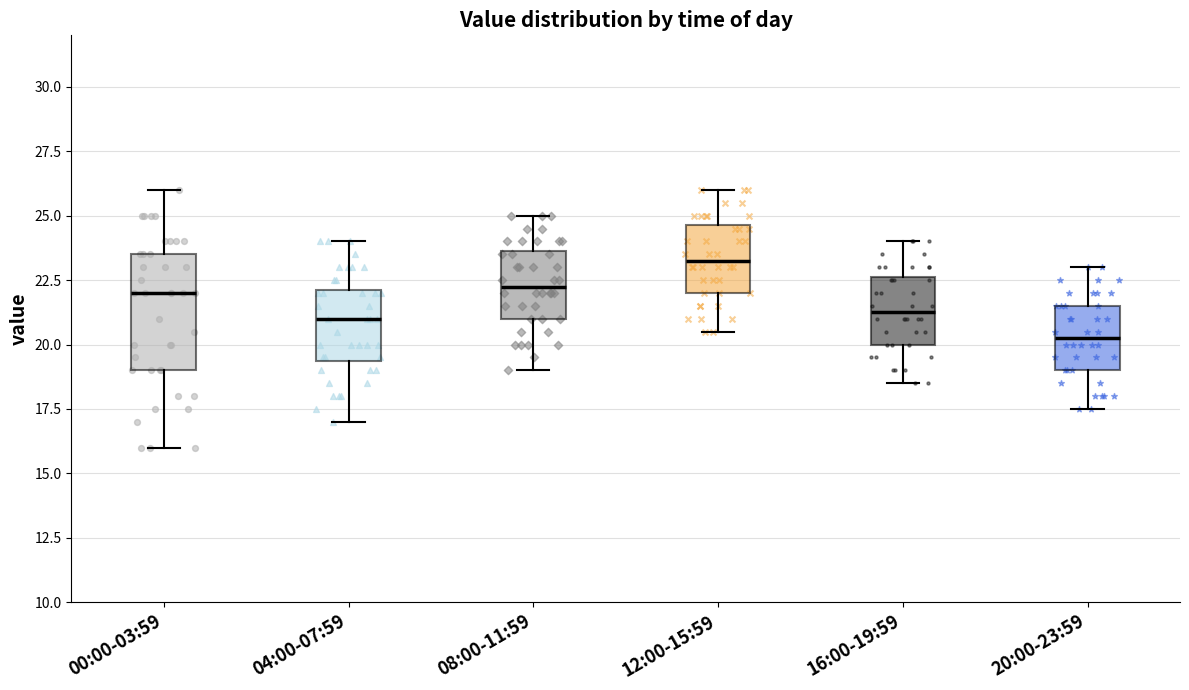

Which box is the tallest, from its lower edge to its upper edge?

00:00-03:59